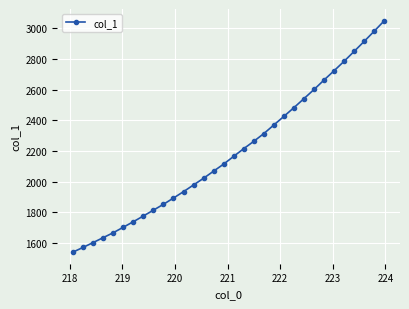

True or false: the data has more than 2 interior local peaks.

False